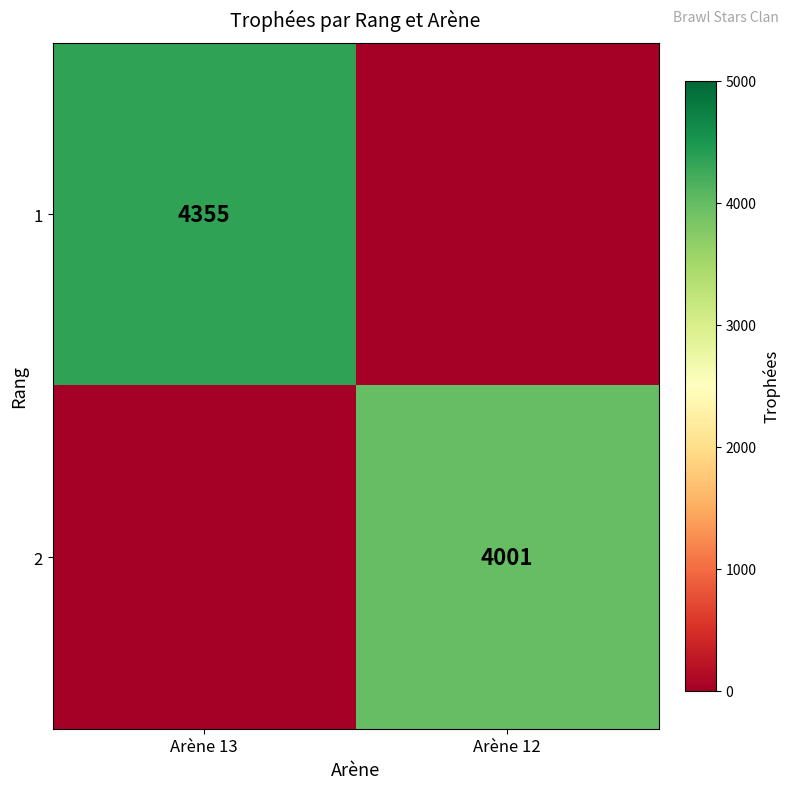

The 2 series shows 4001 at Arène 12. True or false?

True